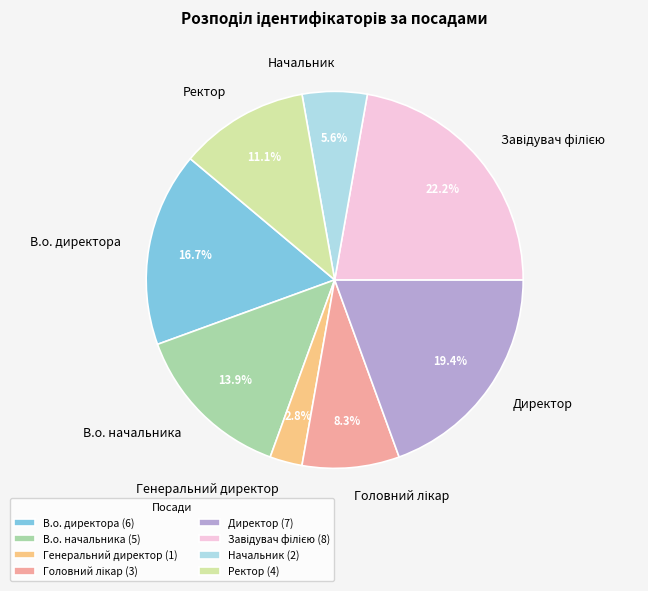

Is there a majority slice in this chart?

No